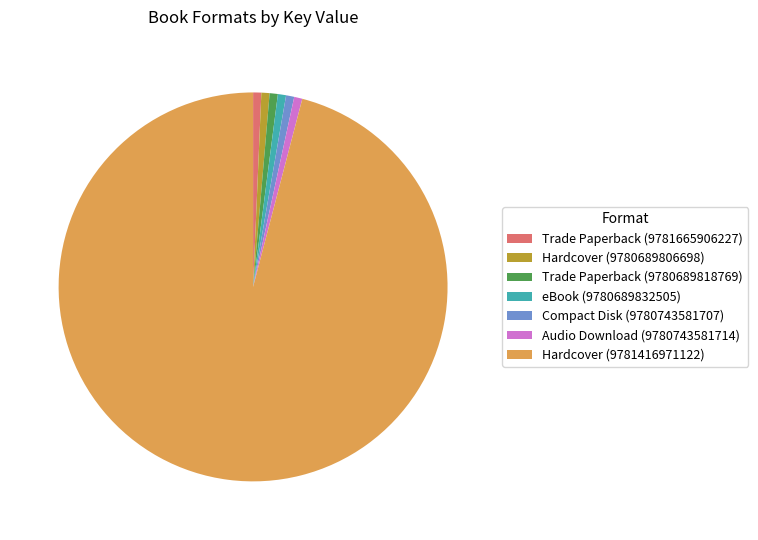

Which slice represents more than half of the pie?

Hardcover (9781416971122)